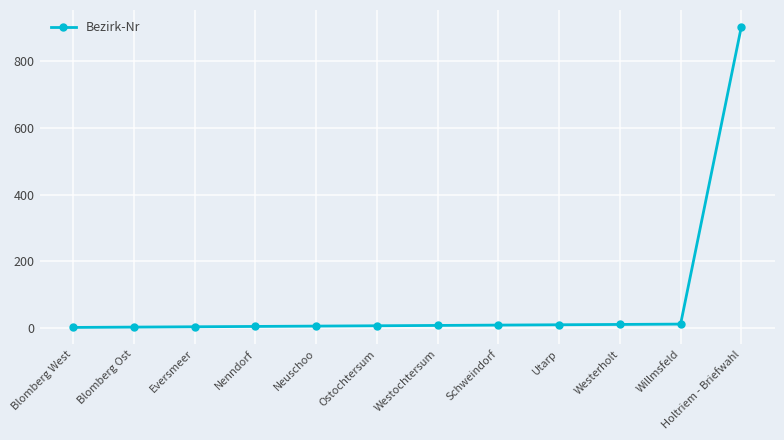

What is the difference between the maximum and minimum values?

903